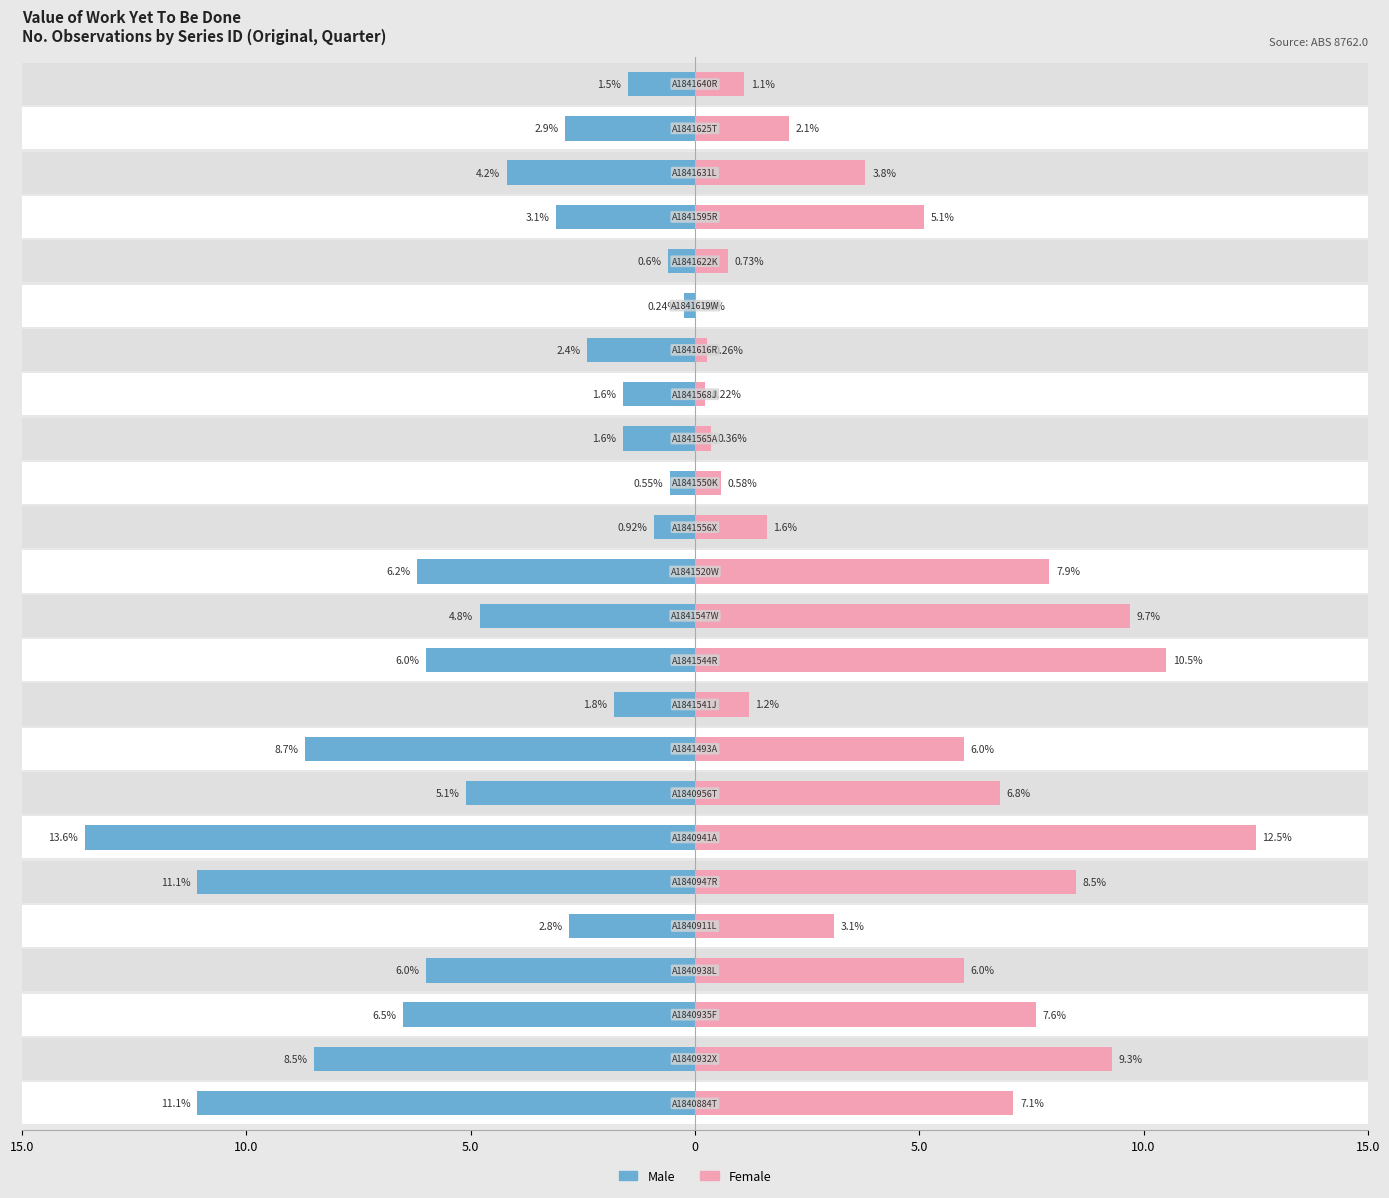

Which series has the largest total across all categories?

Female